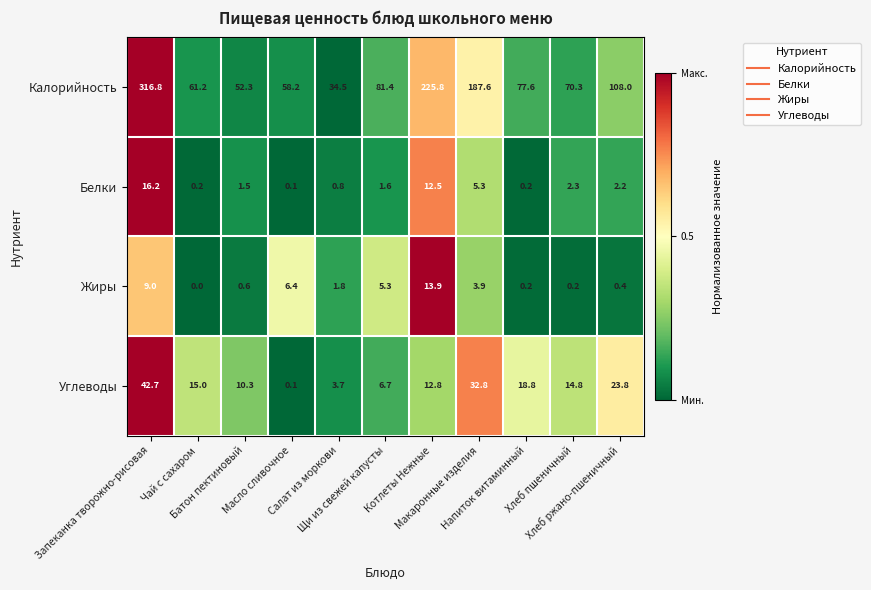

What is the highest value of the Углеводы series?

42.7